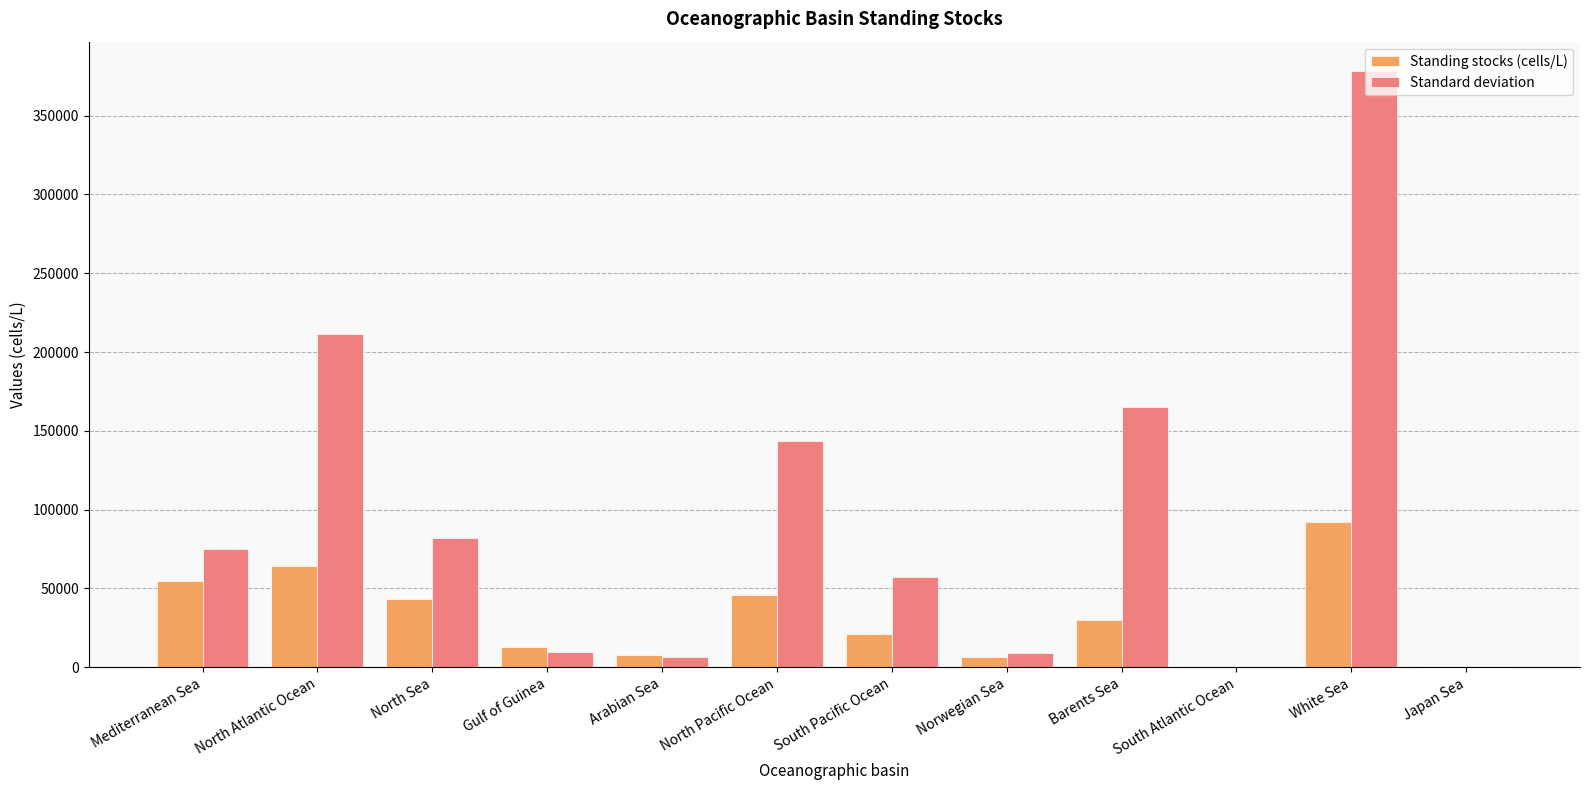

The Standard deviation series shows 74910.7 at Mediterranean Sea. True or false?

True